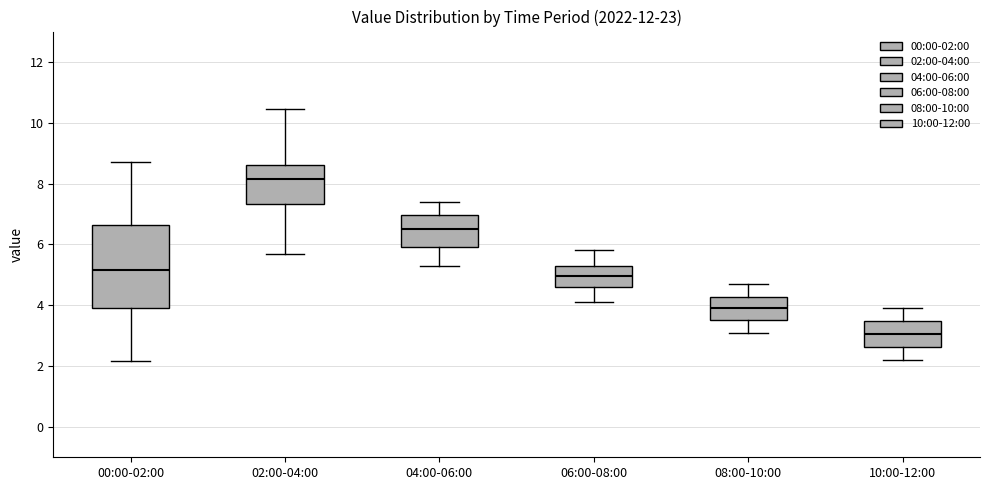

Reading left to right, transcribe this box plot: for each box, give where its median line is, the range the box spans, and where its two whiskers end, as read against the y-axis. The values are not printed on the chart, so give them approximately, as read against the axis.

00:00-02:00: median 5.2, box 4.0 to 6.6, whiskers 2.2 to 8.8
02:00-04:00: median 8.2, box 7.4 to 8.6, whiskers 5.8 to 10.4
04:00-06:00: median 6.6, box 6.0 to 7.0, whiskers 5.4 to 7.4
06:00-08:00: median 5.0, box 4.6 to 5.4, whiskers 4.2 to 5.8
08:00-10:00: median 4.0, box 3.6 to 4.2, whiskers 3.2 to 4.8
10:00-12:00: median 3.0, box 2.6 to 3.4, whiskers 2.2 to 4.0